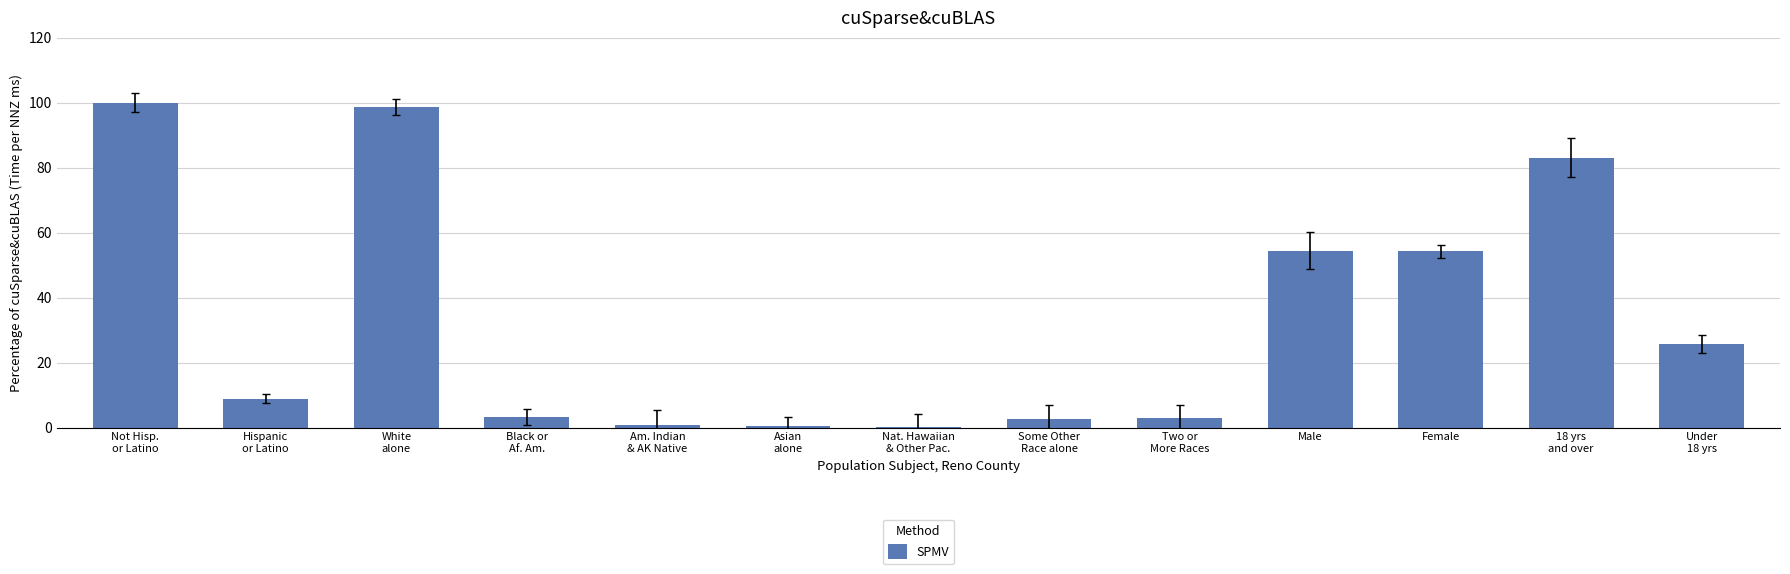

What is the difference between the values at Am. Indian
& AK Native and Some Other
Race alone?

2.0